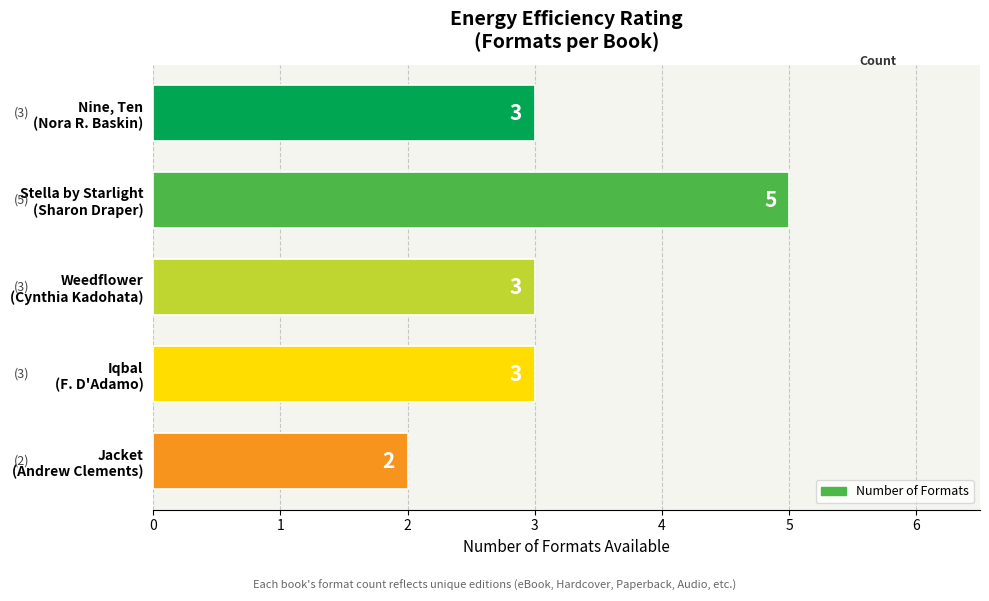

Reading top to bottom, list all the values displayed in this chart.

3	5	3	3	2